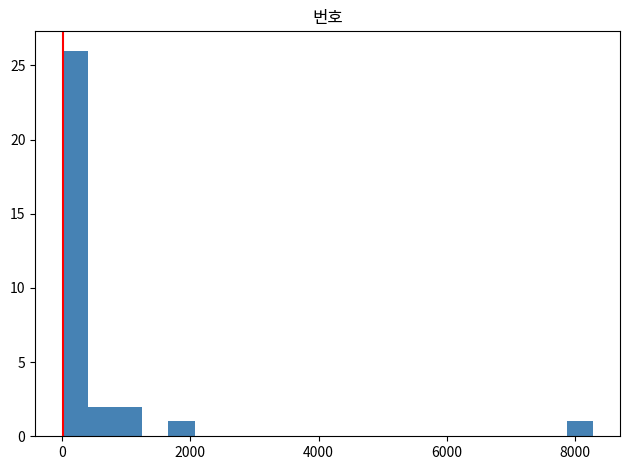

Around what value on the x-axis is the tallest bar? Give the approximate position of its centre, as read against the axis.

200